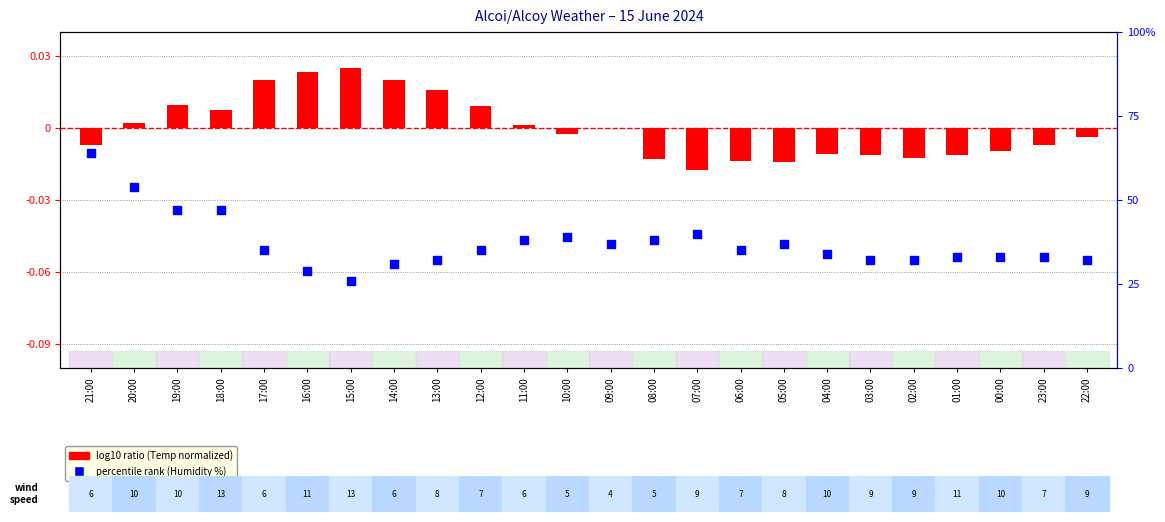

Is the value of percentile rank (Humidity %) at 16:00 greater than the value of log10 ratio (Temp normalized) at 21:00?

Yes